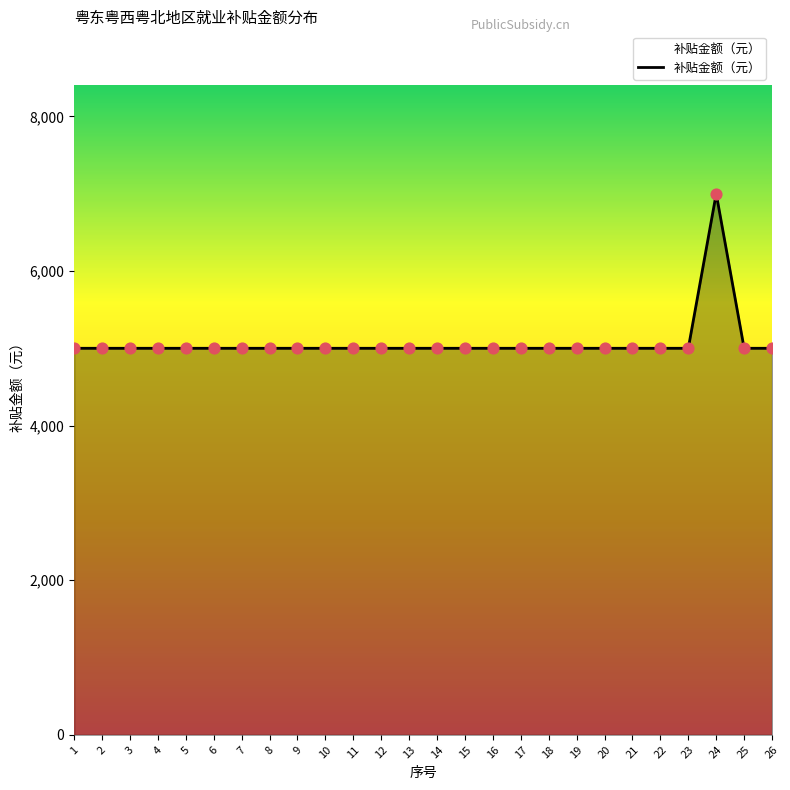

Approximately how many times larger is the value at 12 compared to 20?

1.0